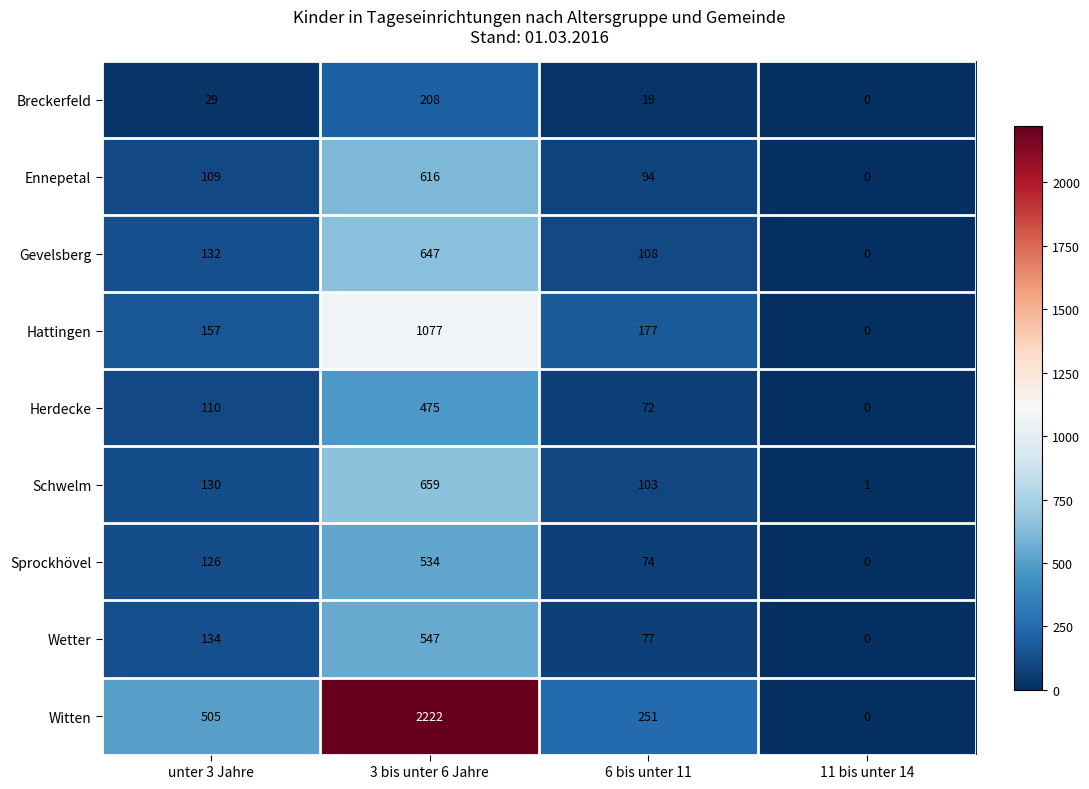

Which series changed the most between unter 3 Jahre and 3 bis unter 6 Jahre?

Witten